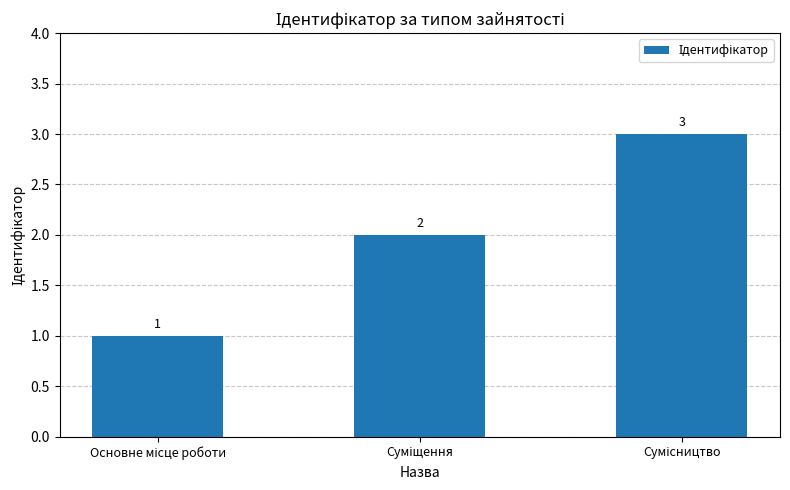

What is the maximum value shown in the chart?

3